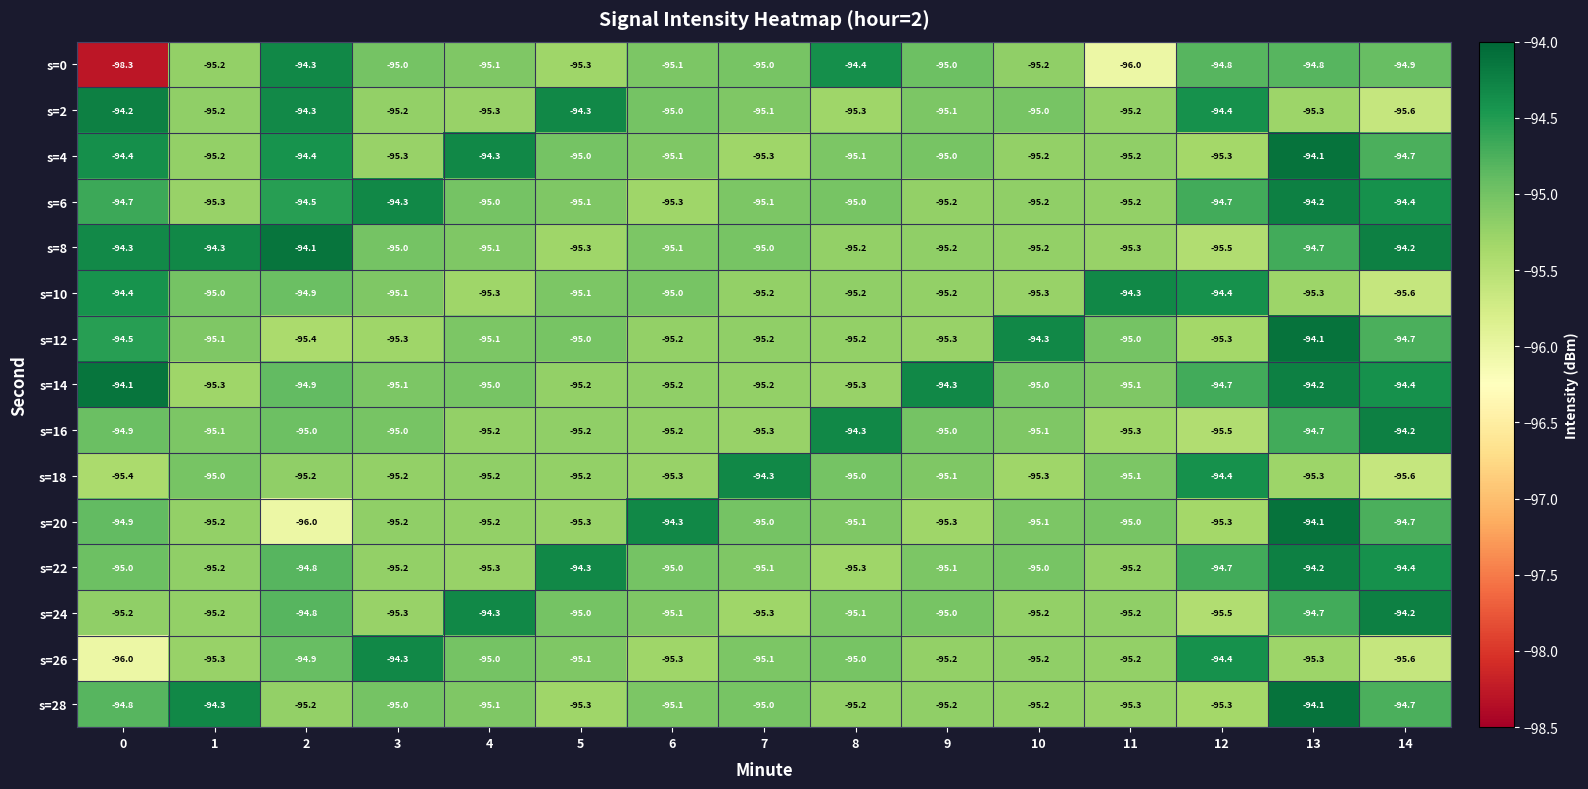

What is the difference between the maximum and minimum values in the s=4 series?

1.2